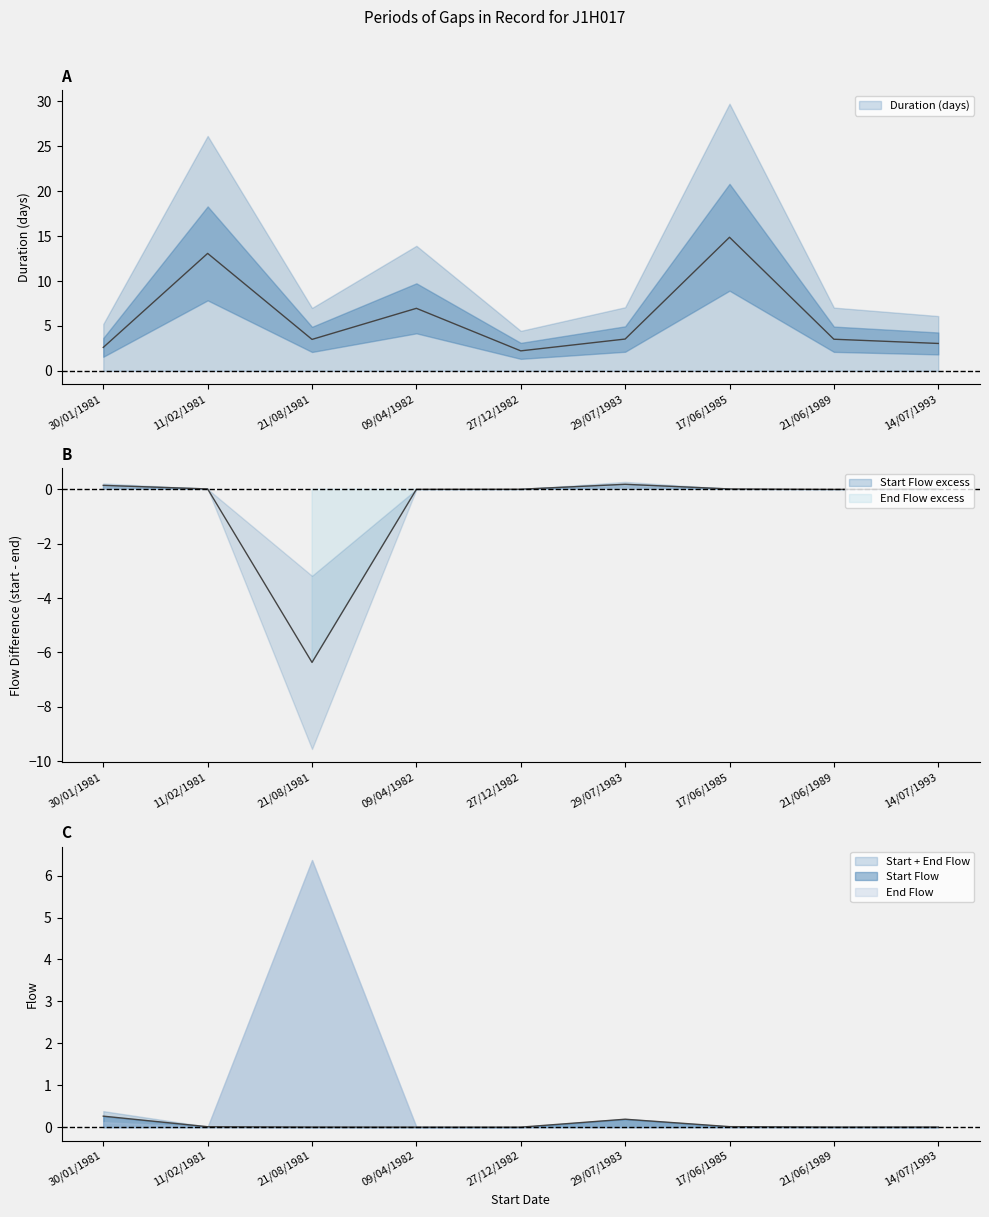

What is the sum of all End Flow values?

-6.0